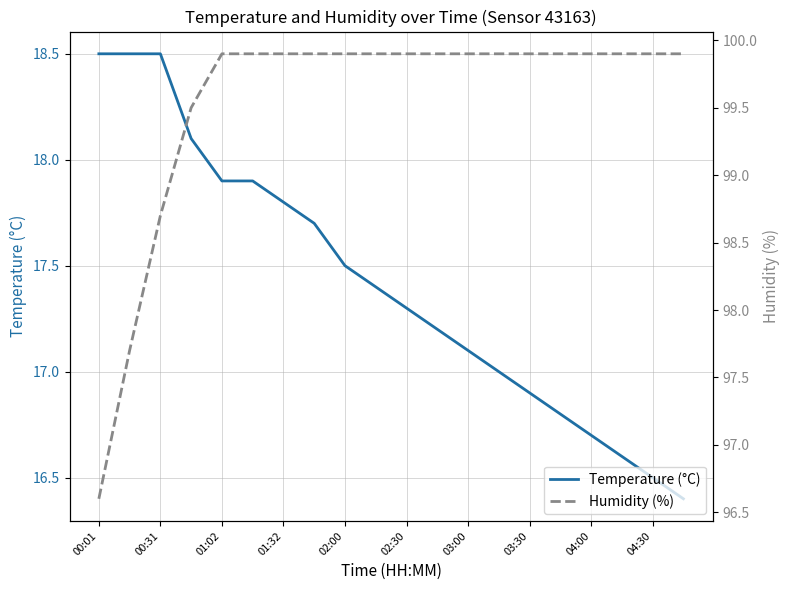

What is the difference between the second highest and second lowest values in the Temperature (°C) series?

2.0